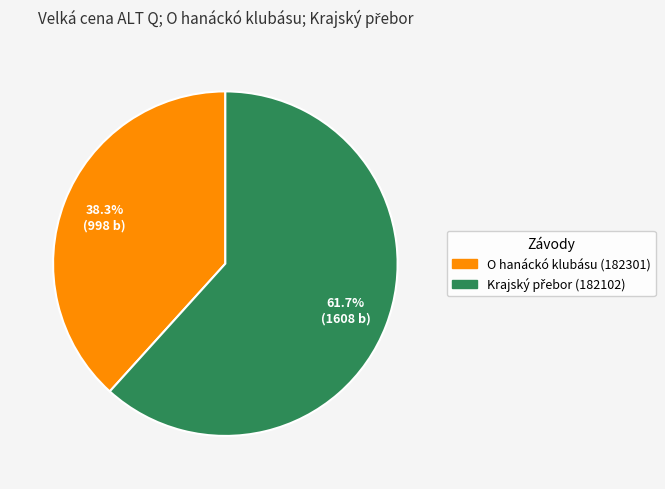

What is the smallest slice in the pie chart?

O hanáckó klubásu (182301)